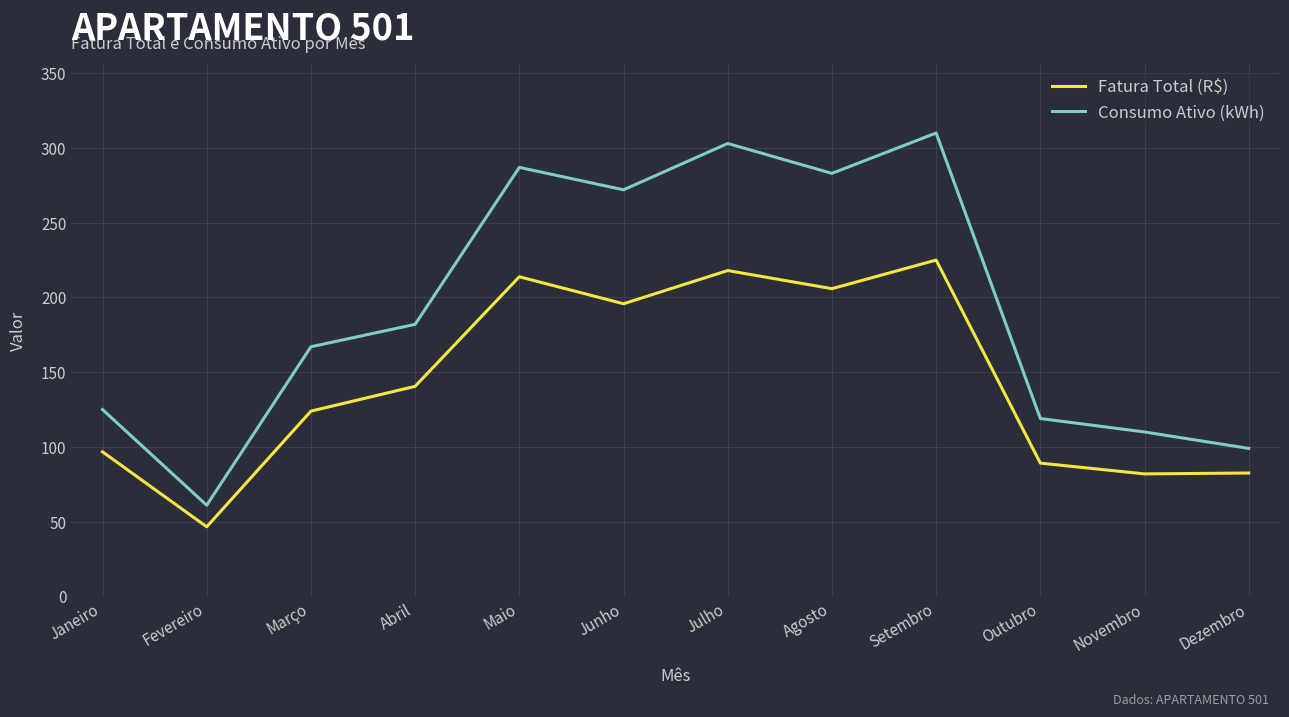

The Fatura Total (R$) series shows 195.8 at Junho. True or false?

True